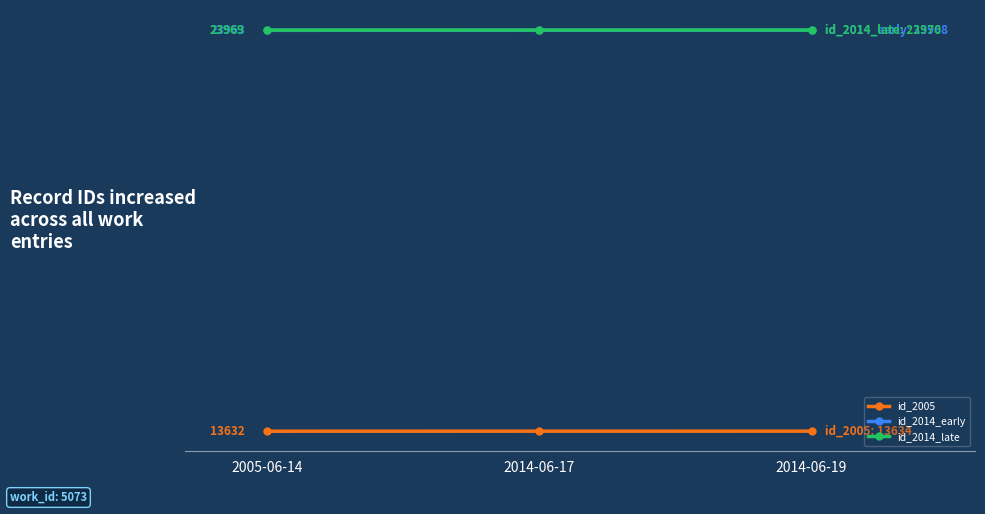

Does the chart have visible grid lines?

No